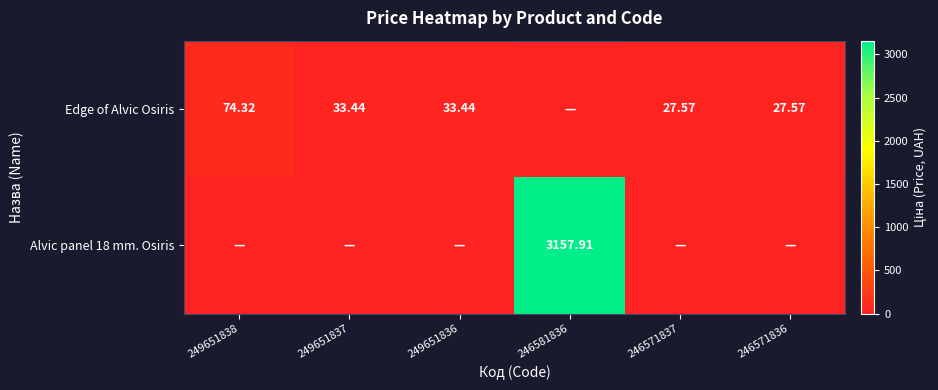

Which has a higher value, 249651836 or 249651838?

249651838